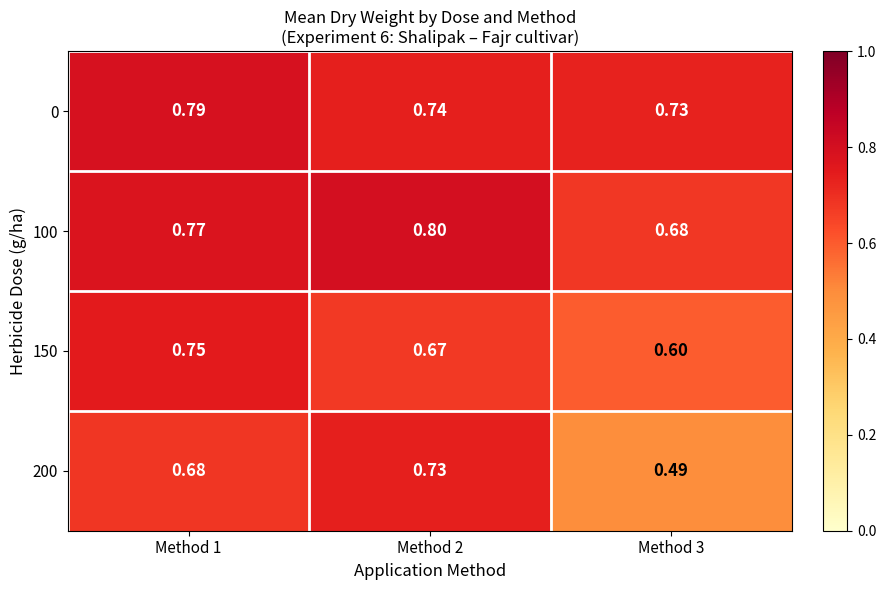

At which category is the sum across all series the highest?

Method 1